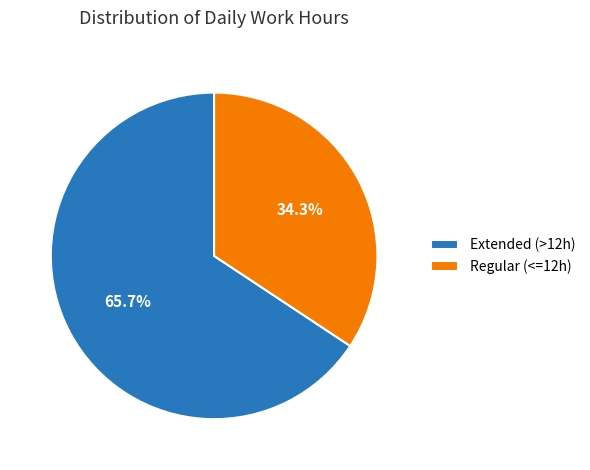

What is the majority slice?

Extended (>12h)